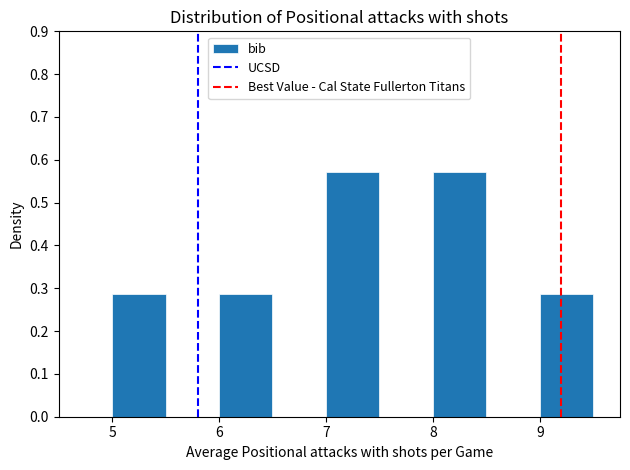

Reading left to right, transcribe this chart: for each bar, give the range it covers on the x-axis and its height. The values are not printed on the chart, so give them approximately, as read against the axis.

4.5 to 5.0: 0
5.0 to 5.5: 0.29
5.5 to 6.0: 0
6.0 to 6.5: 0.29
6.5 to 7.0: 0
7.0 to 7.5: 0.57
7.5 to 8.0: 0
8.0 to 8.5: 0.57
8.5 to 9.0: 0
9.0 to 9.5: 0.29